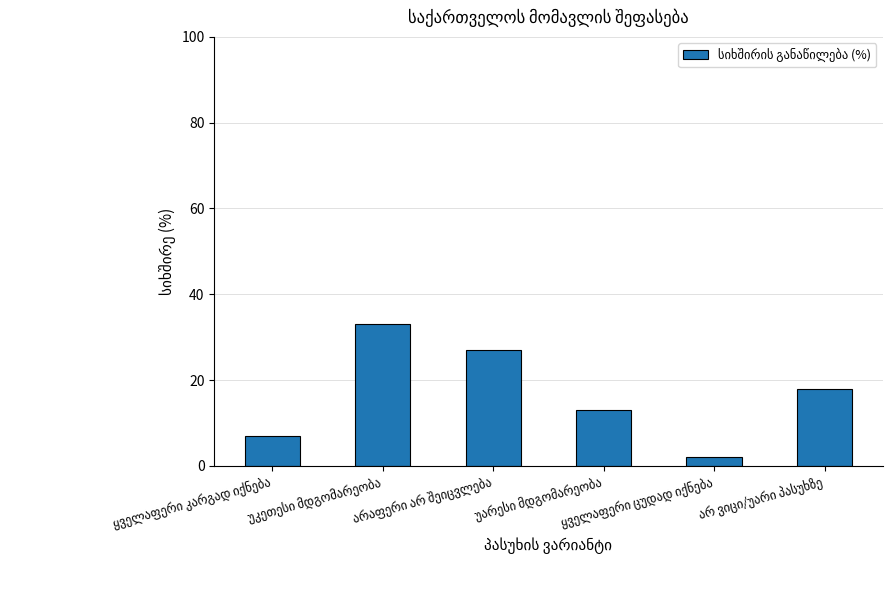

What is the value of the 4th bar from the left?

13